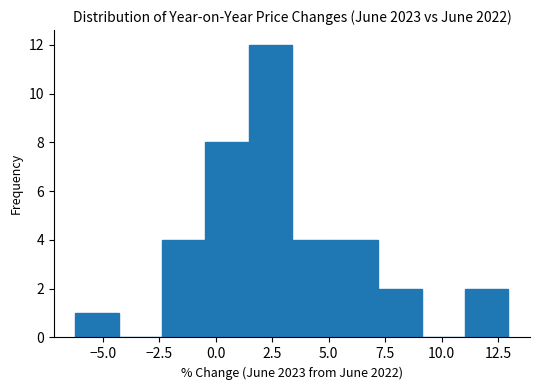

Read against the x-axis, roughly where is the centre of the tallest bar?

2.5